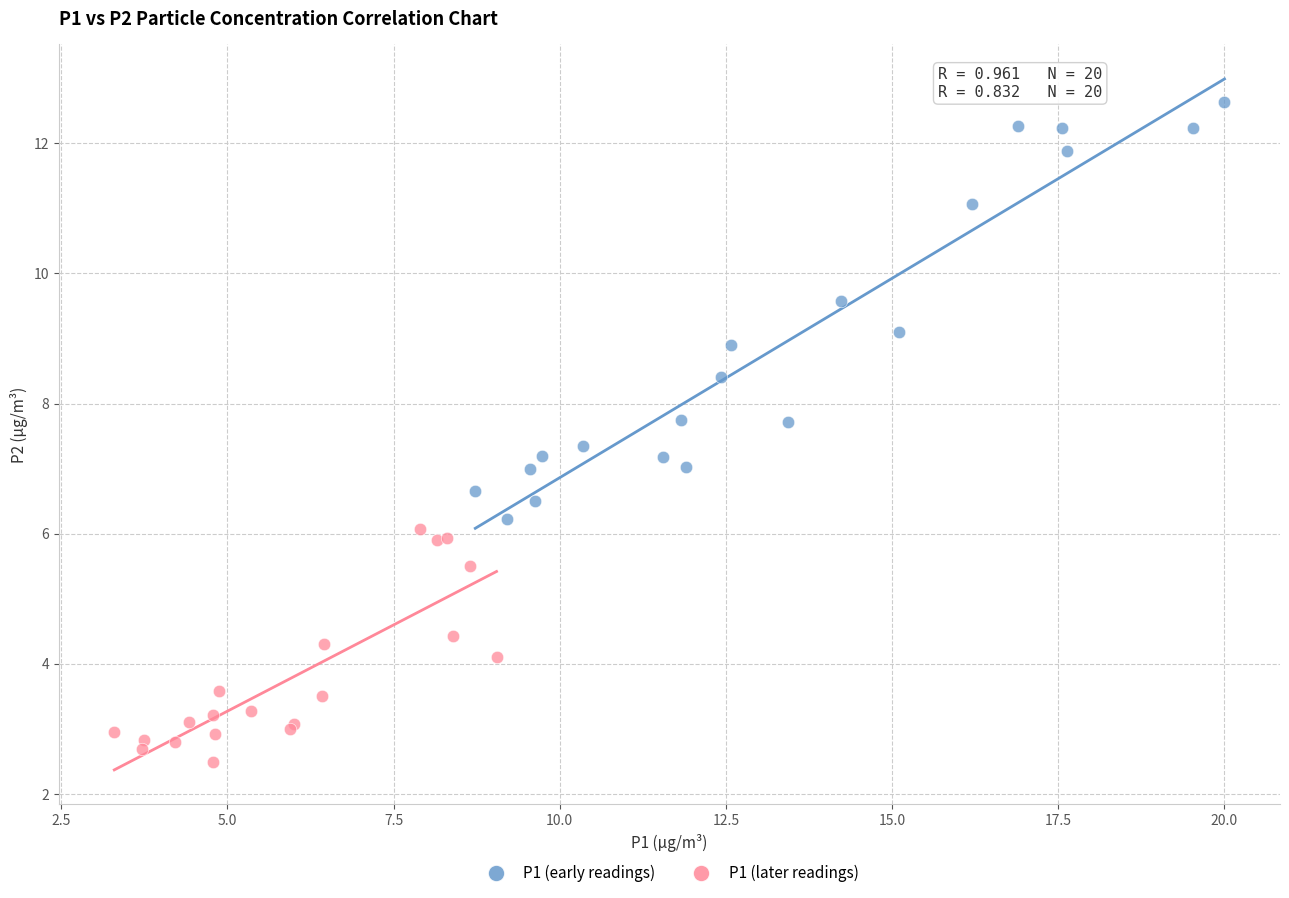

Which series has the largest Y range (max minus min)?

P1 (early readings)